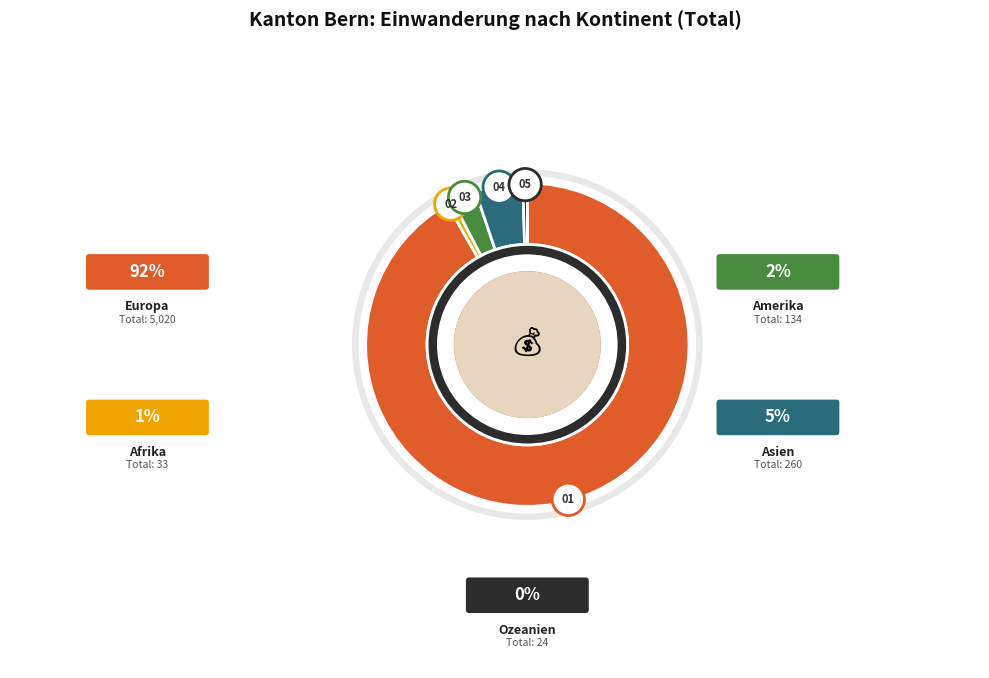

Which slice is the largest?

Europa